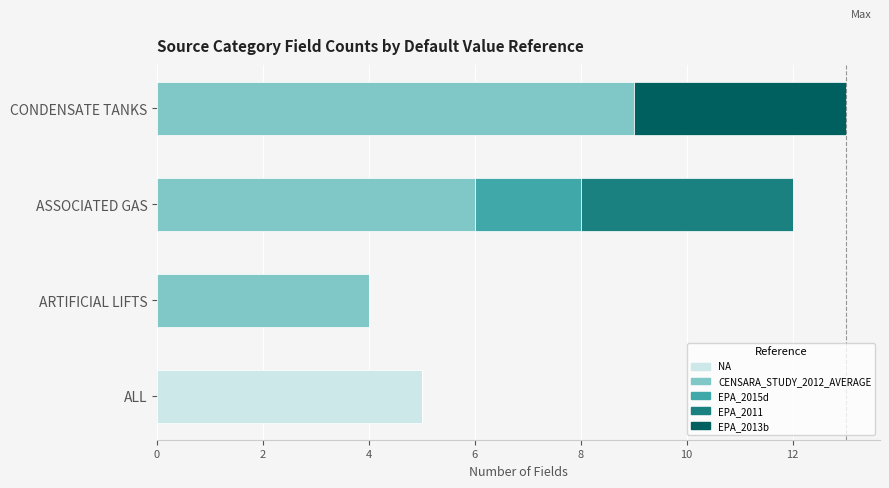

Read the NA value at ALL.

5